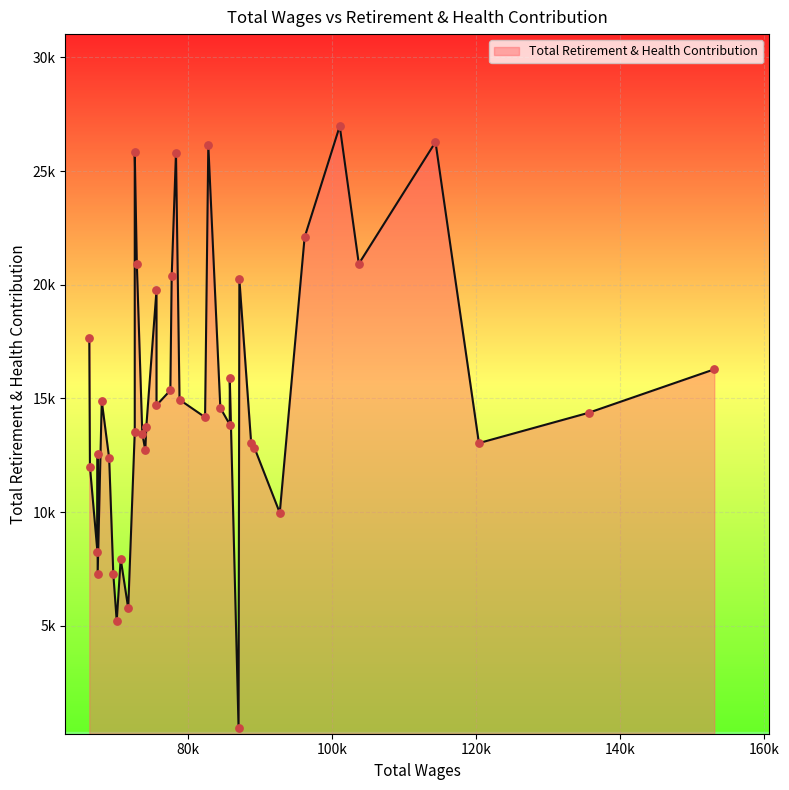

What is the change in value from 5 to 15?

-839.6